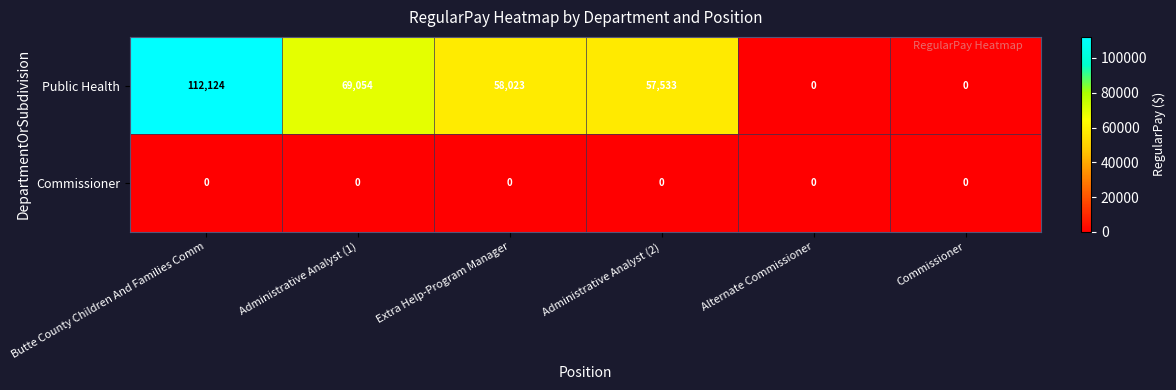

Reading left to right, transcribe all the data shown in this chart.

Public Health: 112124	69054	58023	57533	0	0
Commissioner: 0	0	0	0	0	0